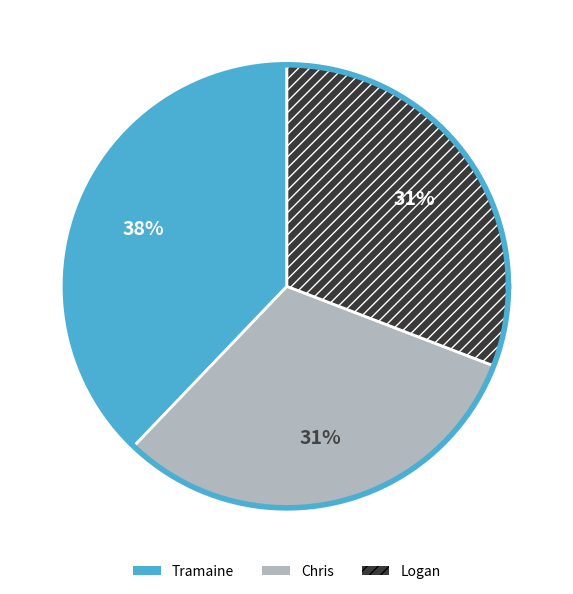

The Tramaine slice represents 38% of the pie. True or false?

True